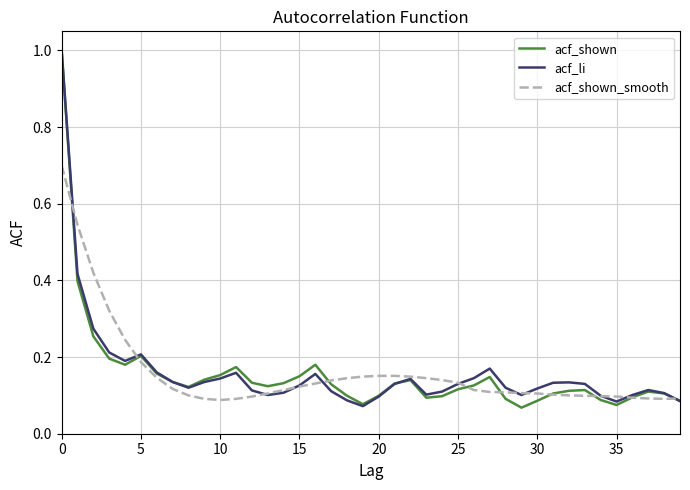

How many categories are shown in the chart?

40